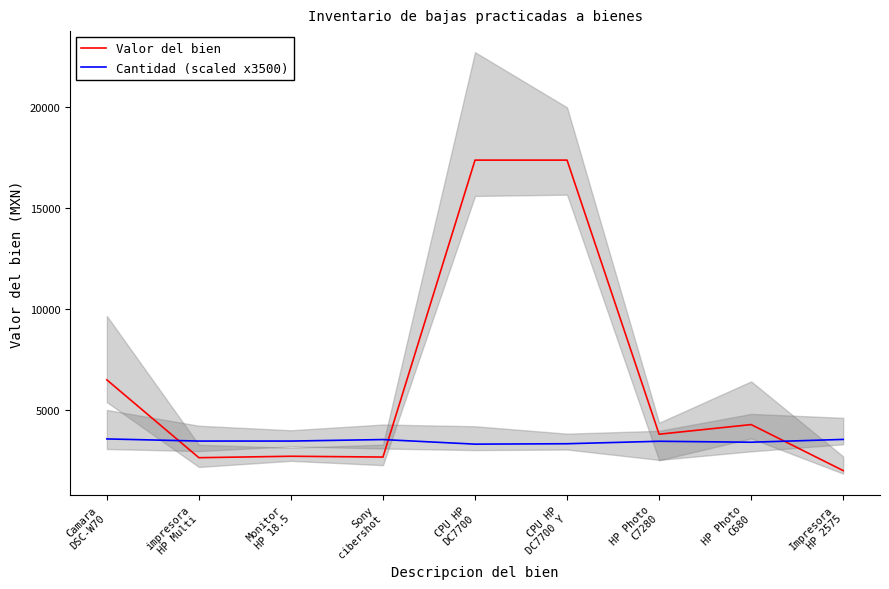

Which series ends up on top after the final intersection of Valor del bien and Cantidad (scaled x3500)?

Cantidad (scaled x3500)